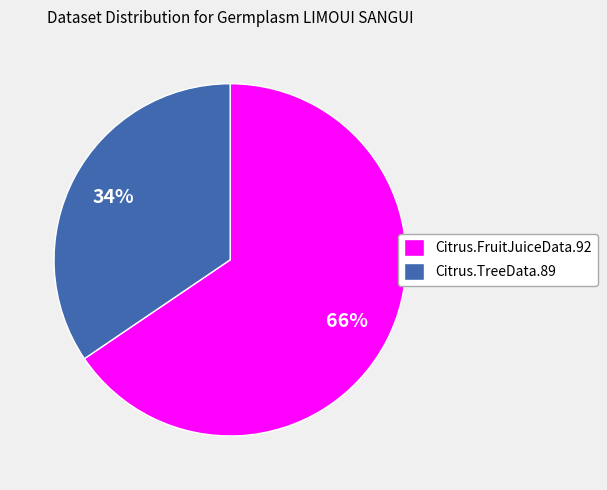

To the nearest percent, what is the average slice percentage?

50%